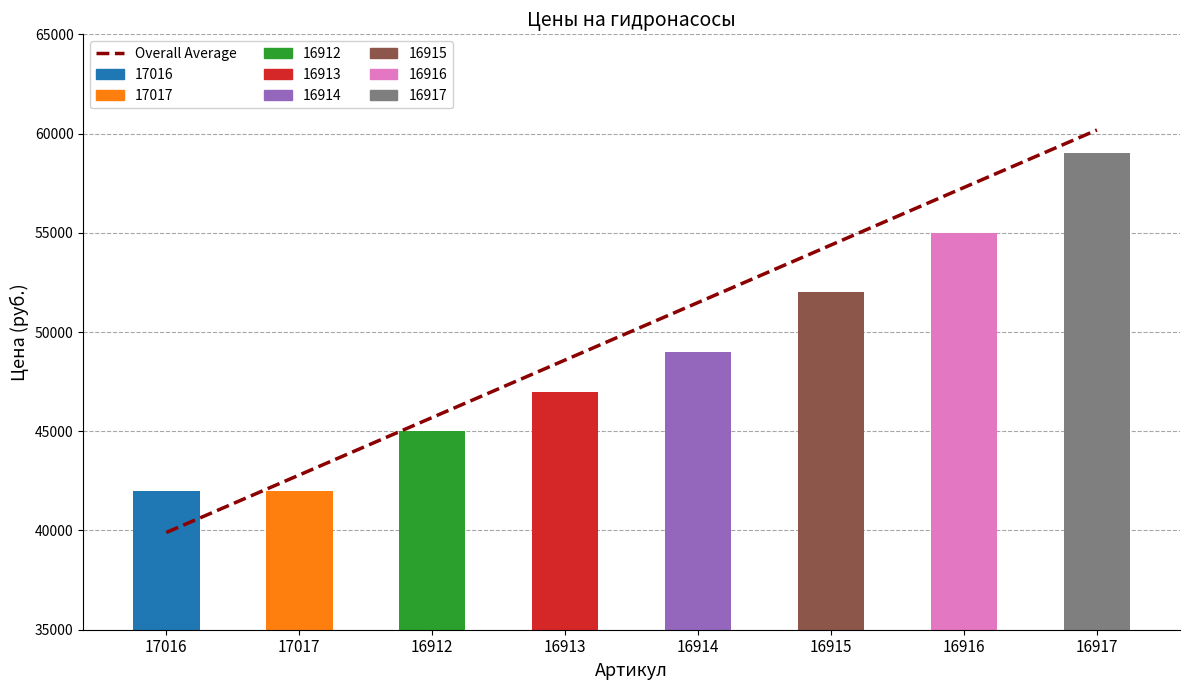

Reading left to right, list all the values displayed in this chart.

Overall Average: 39900.0	42797.1	45694.3	48591.4	51488.6	54385.7	57282.9	60180.0
Цена: 42000.0	42000.0	45000.0	47000.0	49000.0	52000.0	55000.0	59000.0